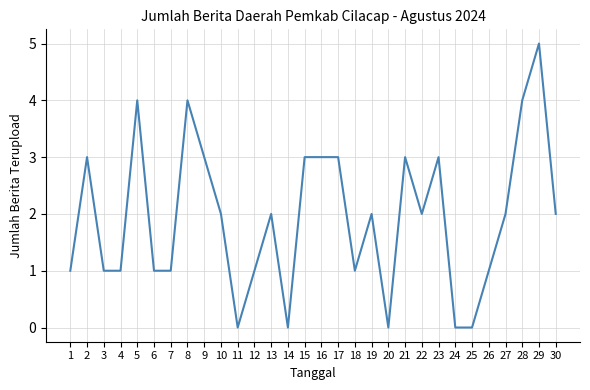

Is it true that the value at 30 is 3?

False